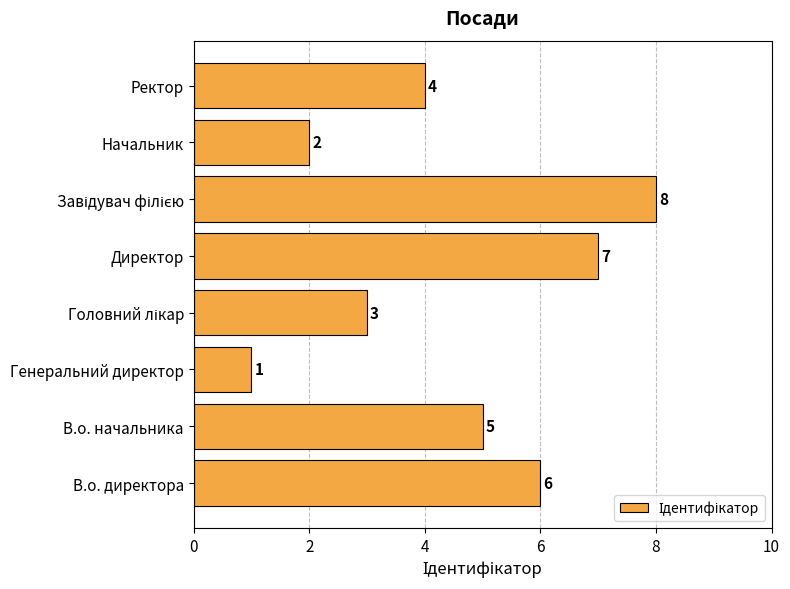

At which category does the chart reach its minimum across all series?

Генеральний директор